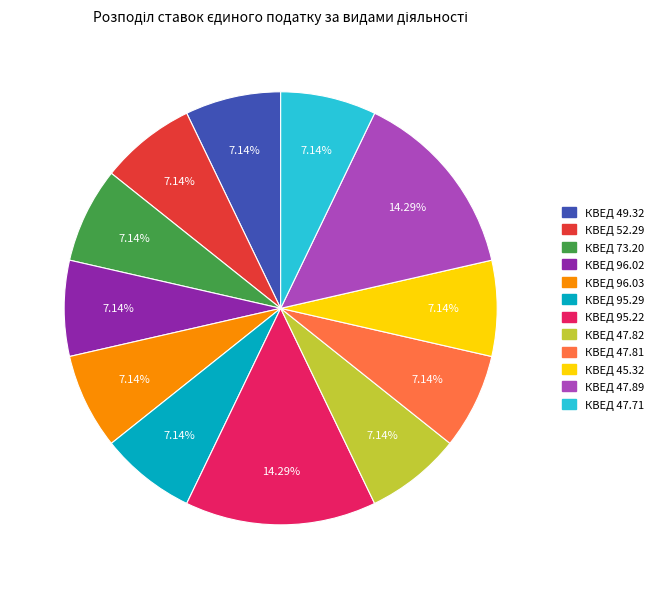

The КВЕД 73.20 slice represents 1% of the pie. True or false?

False